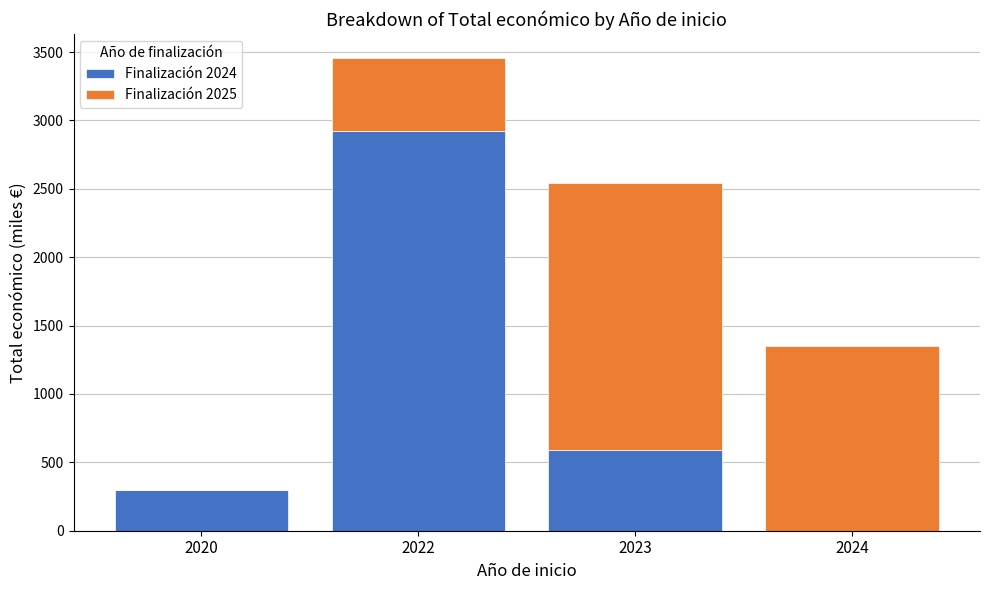

Read the Finalización 2024 value at 2023.

590.2